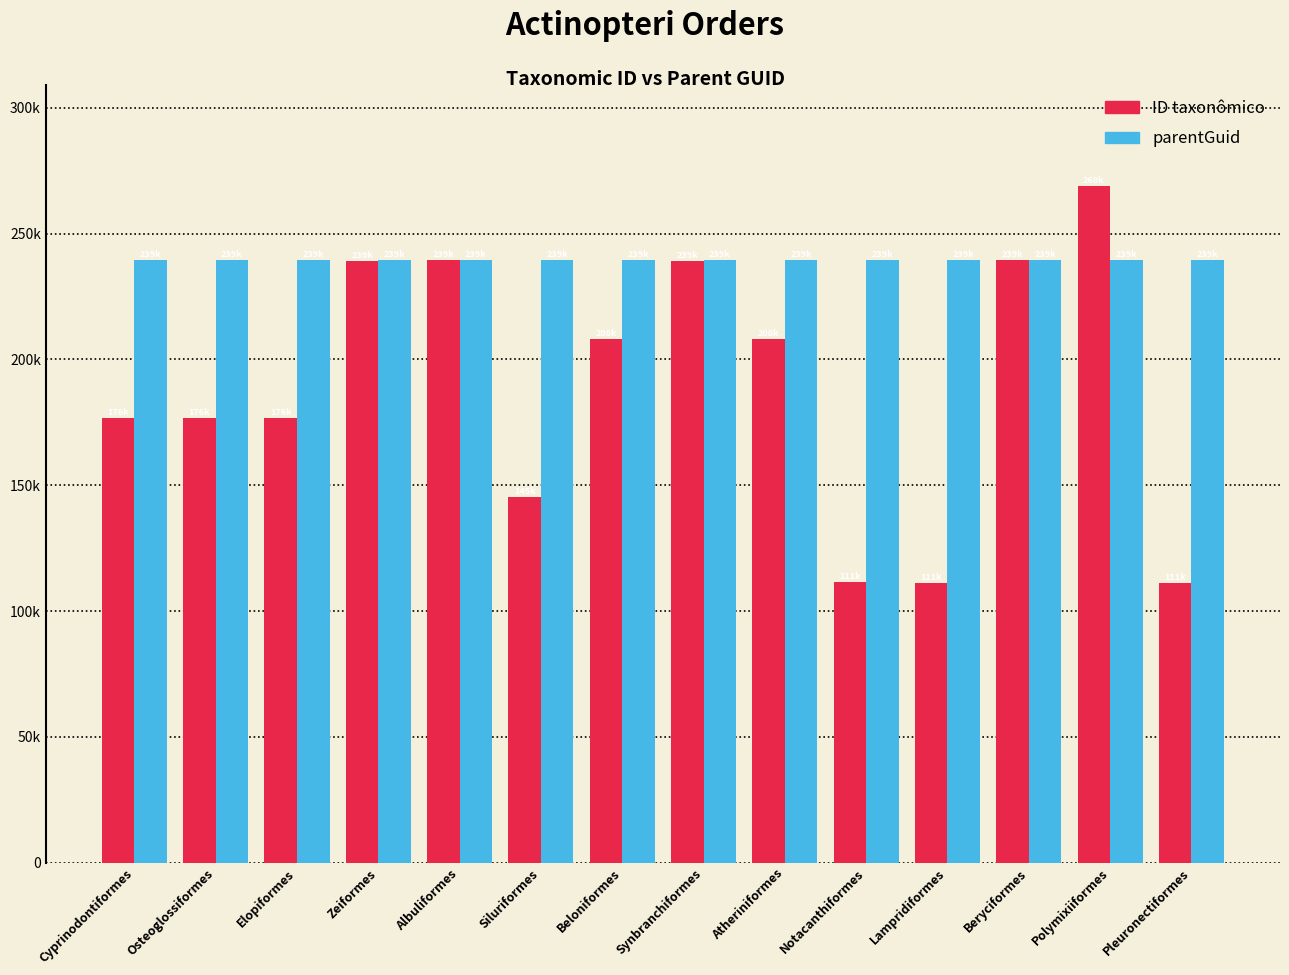

List the series in order of their overall mean, highest first.

parentGuid, ID taxonômico